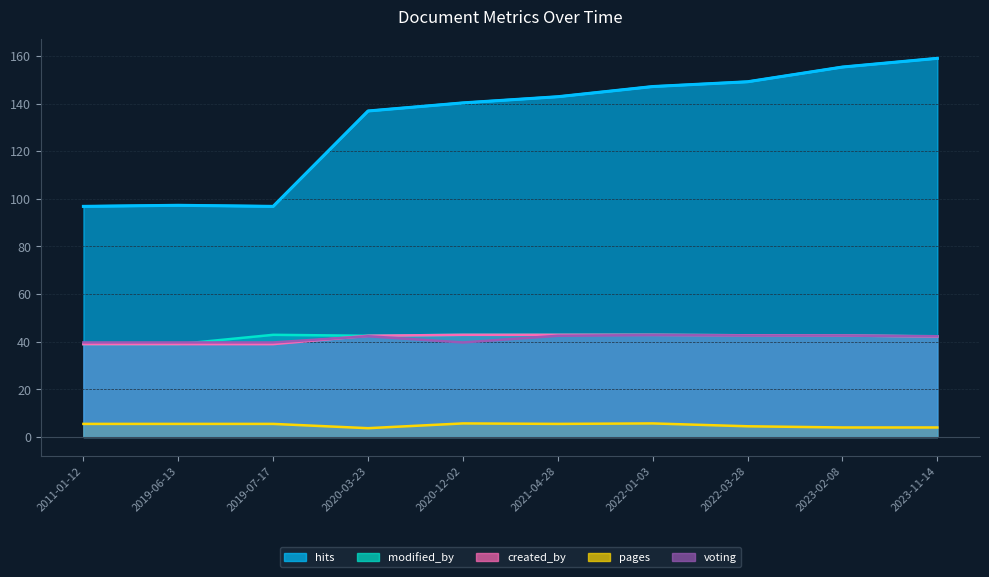

Rank the series by their maximum value, from lowest to highest.

pages, voting, modified_by, created_by, hits